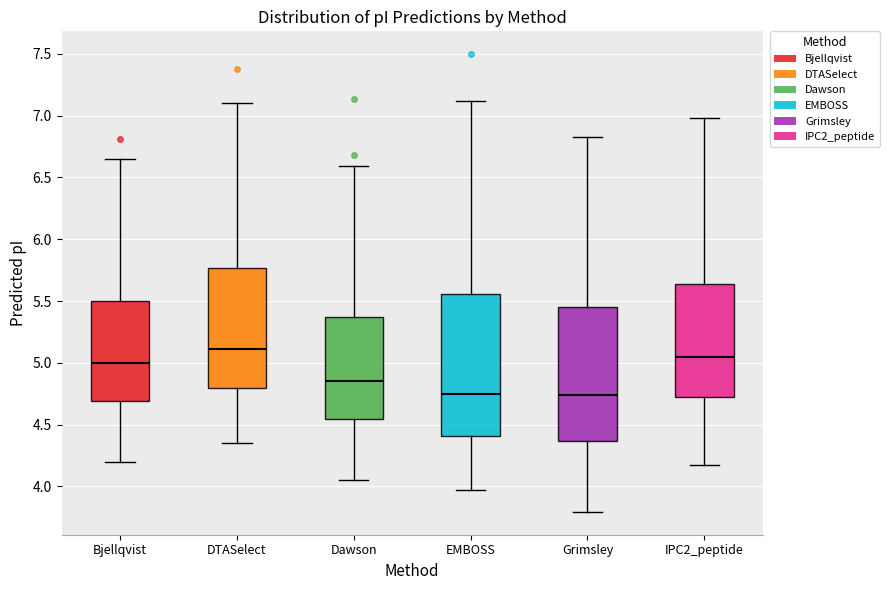

Which box is the tallest, from its lower edge to its upper edge?

EMBOSS